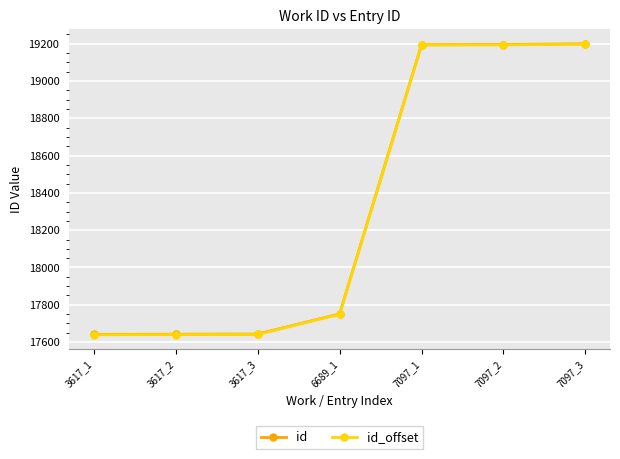

Where is id nearest to the value 18420?

6689_1